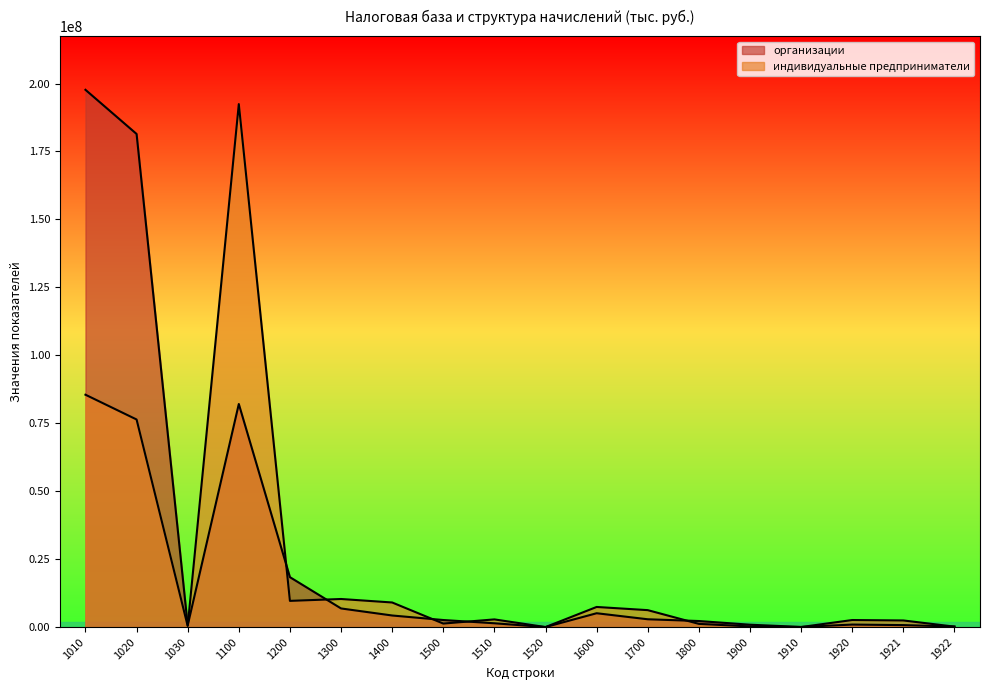

Does the chart have visible grid lines?

No